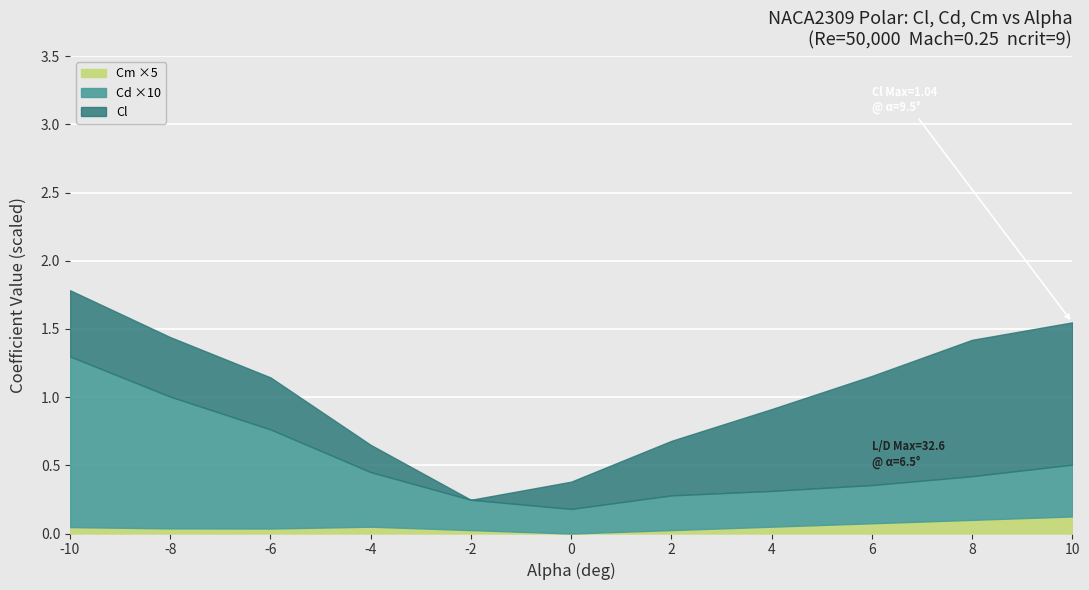

What is the highest value of the Cl series?

1.0